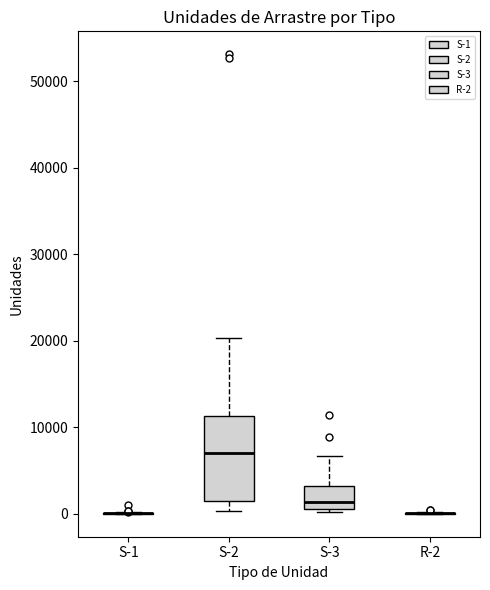

Comparing the boxes themselves (not the whiskers), which one is the tallest?

S-2